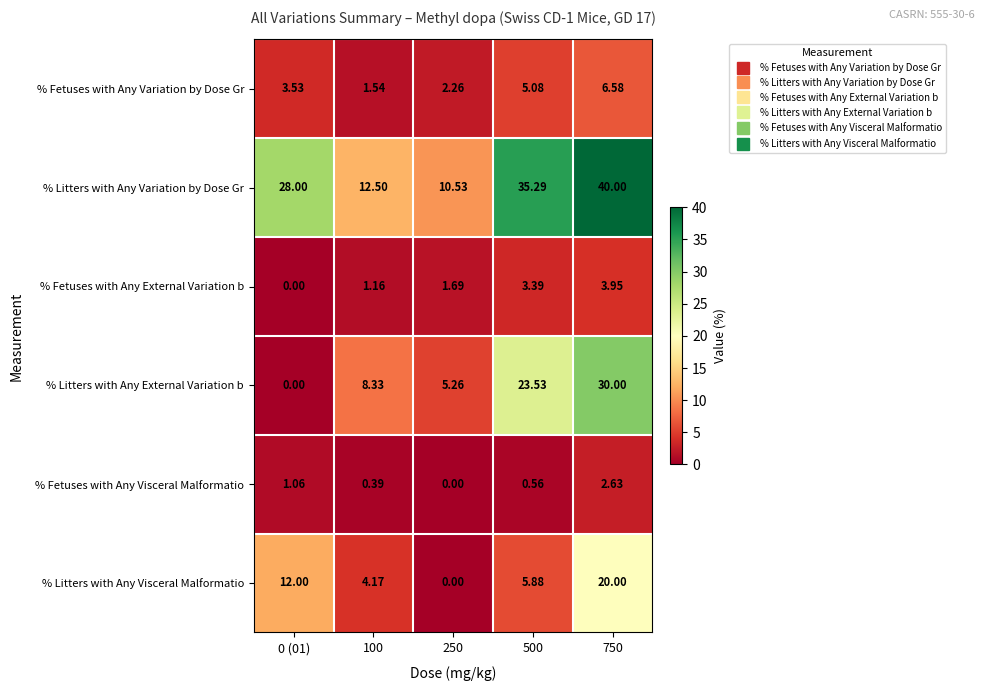

Count the number of categories in the chart.

5